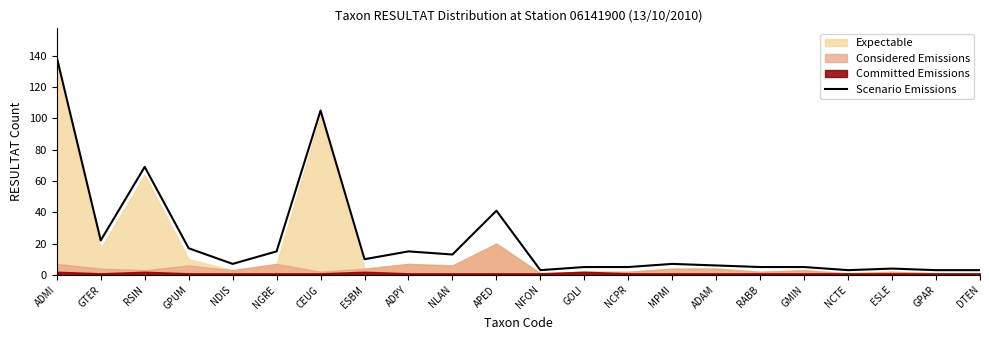

What position from the left is NDIS?

5